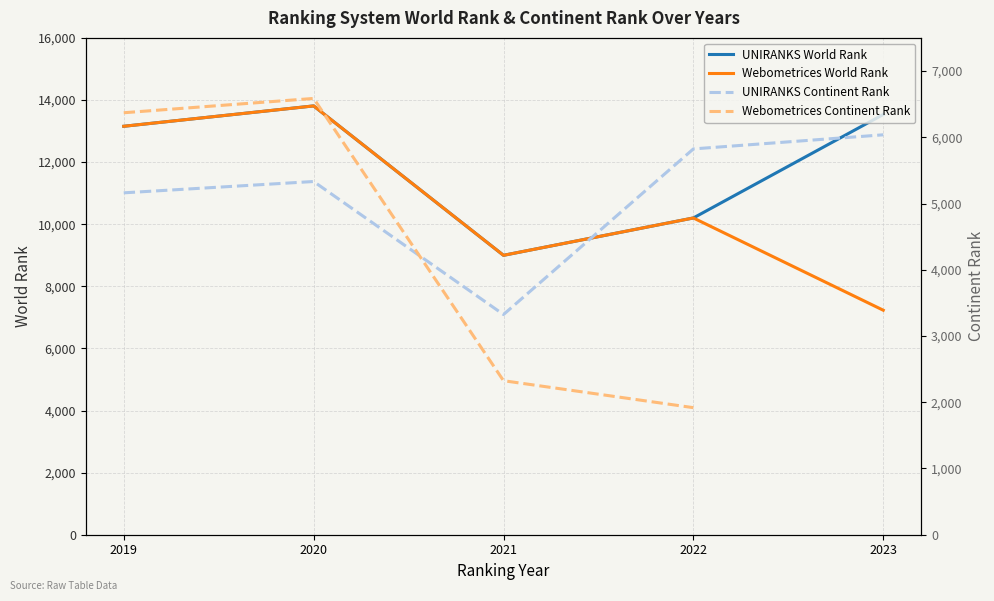

Between 2020 and 2023, which series saw the biggest shift?

Webometrices